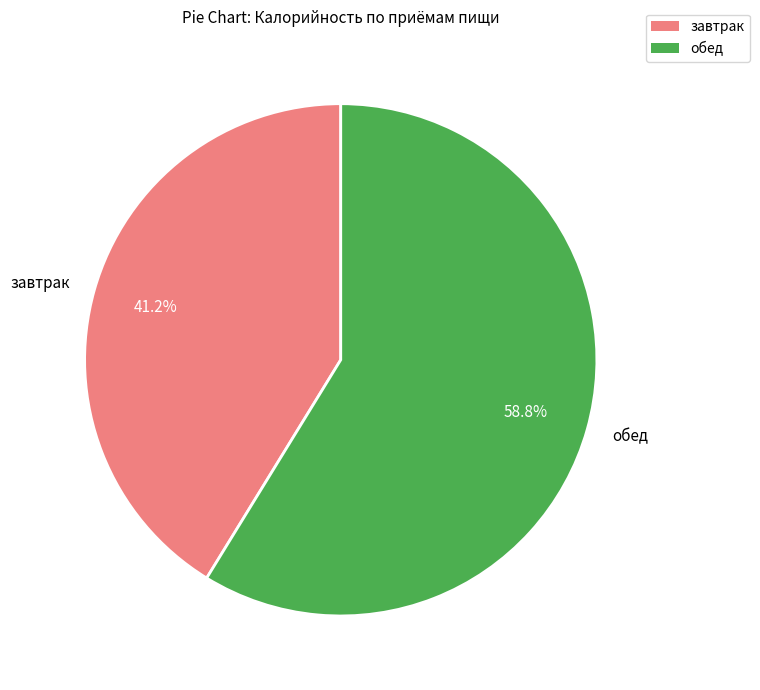

To the nearest percent, what portion does завтрак represent?

41%